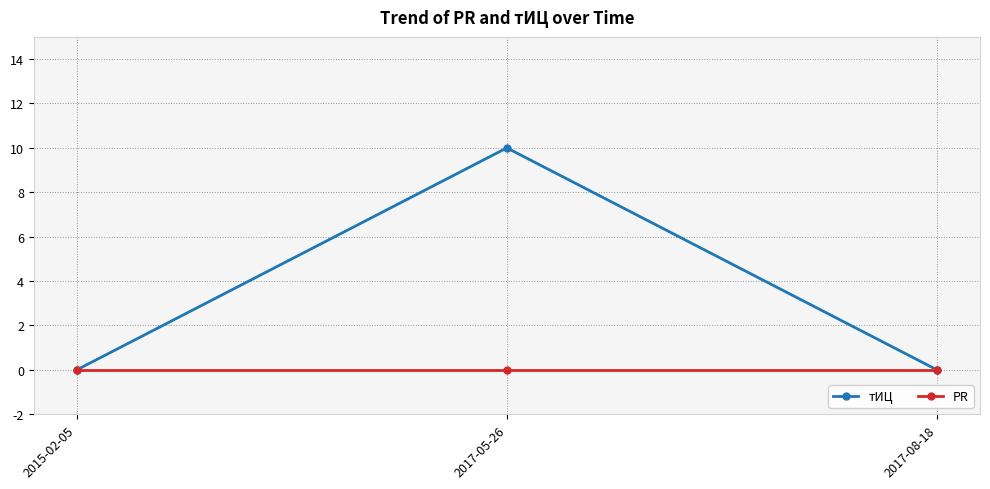

Is this an area chart (filled region under the line)?

No